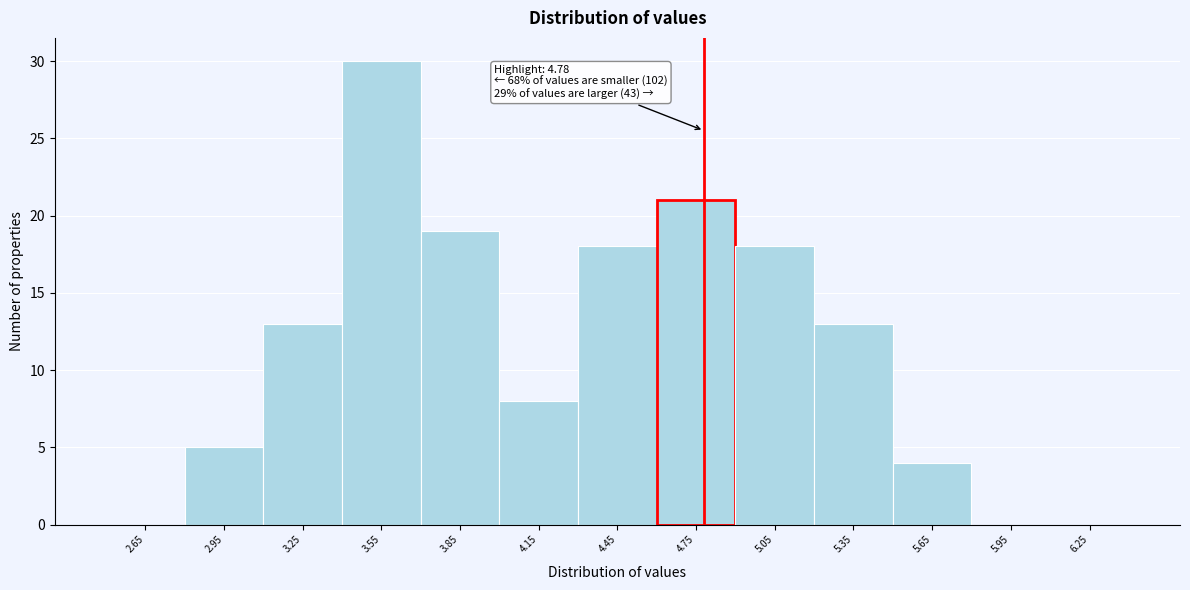

Over which range of the x-axis is the bar tallest?

3.4 to 3.7